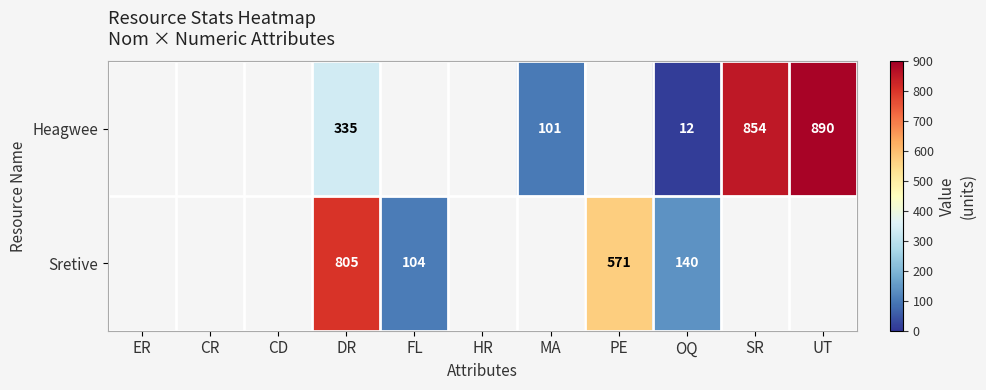

Which category has the lowest value across all series?

OQ